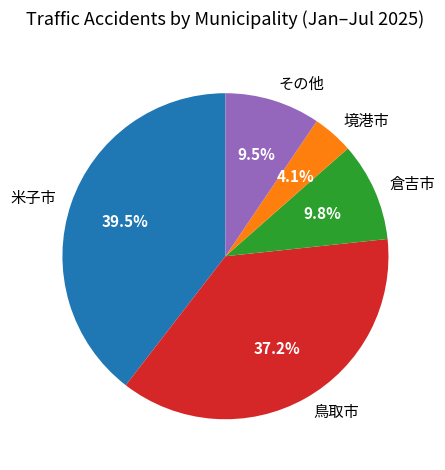

Which has a higher value, 境港市 or 米子市?

米子市